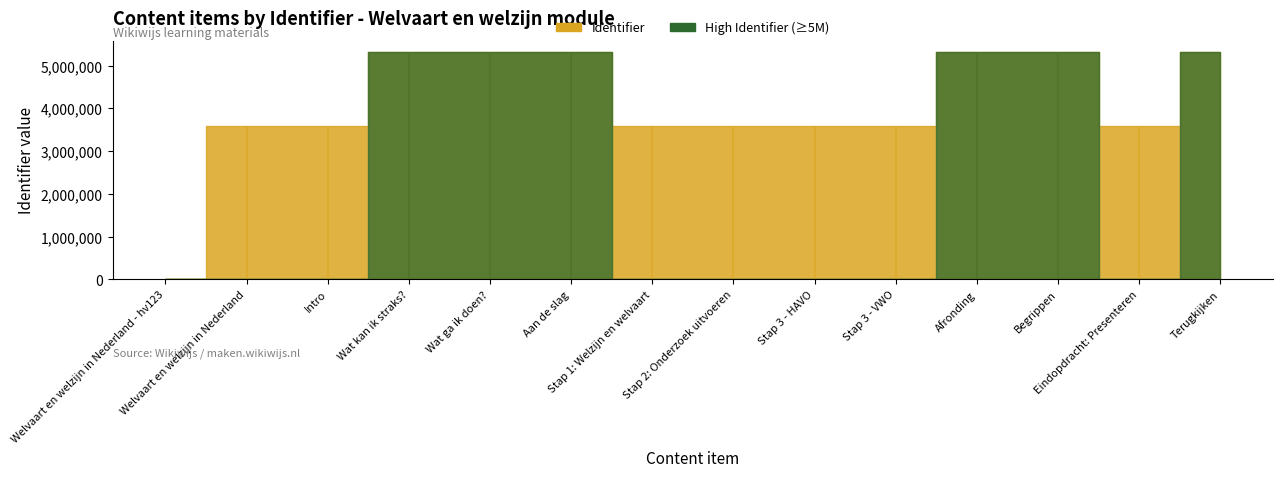

At which label is the value closest to 2656162?

Welvaart en welzijn in Nederland